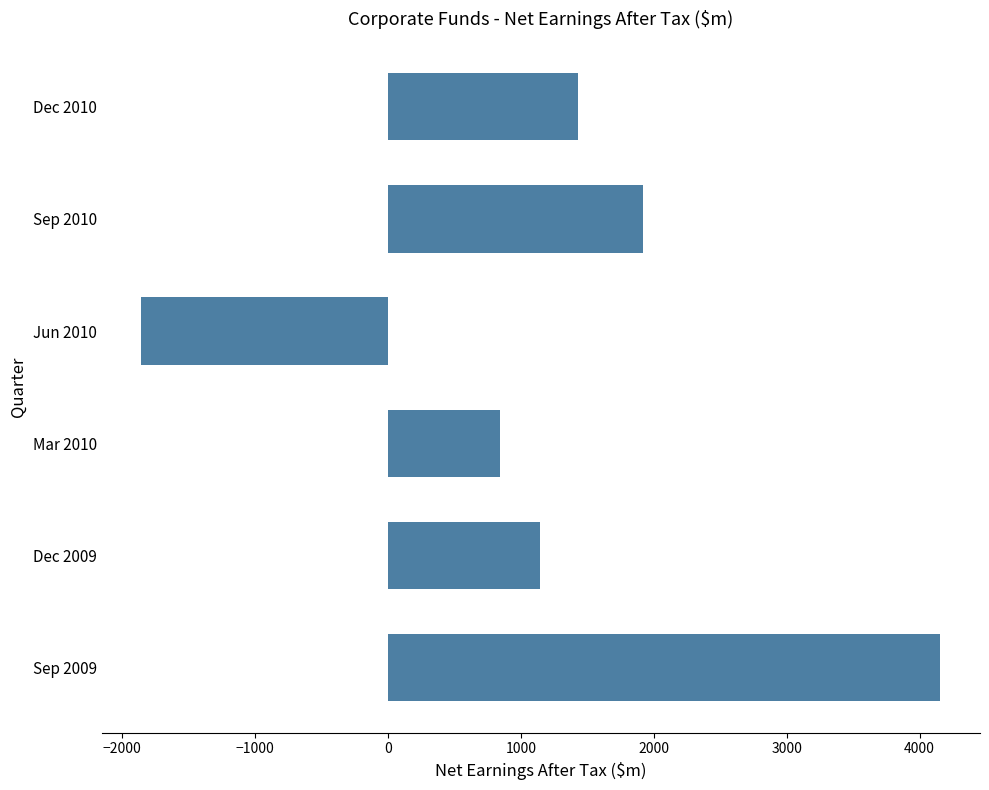

What value does the data have at Jun 2010?

-1855